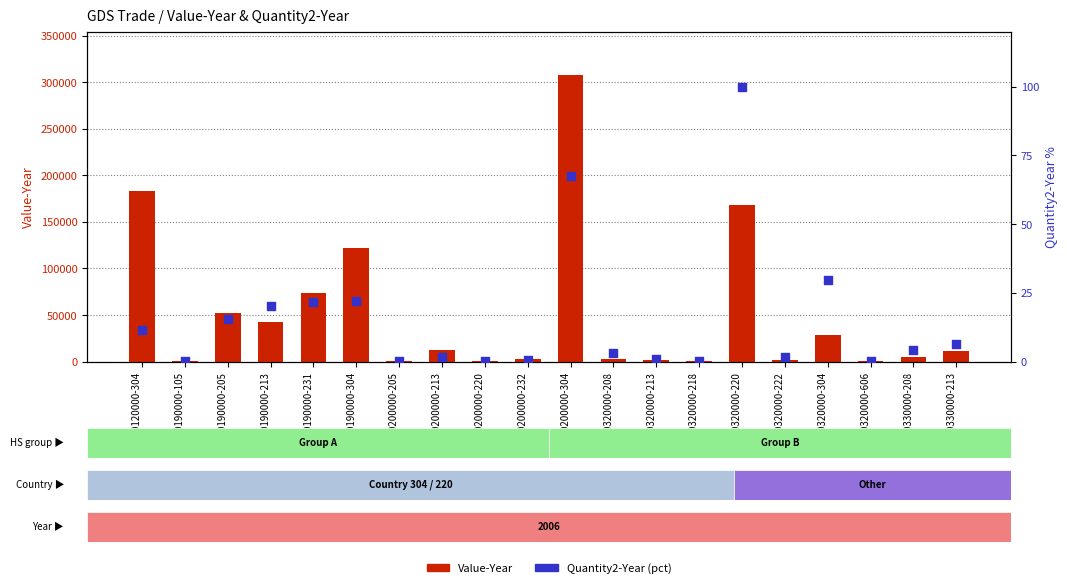

Which series reaches the minimum Y coordinate?

Quantity2-Year (percentile)